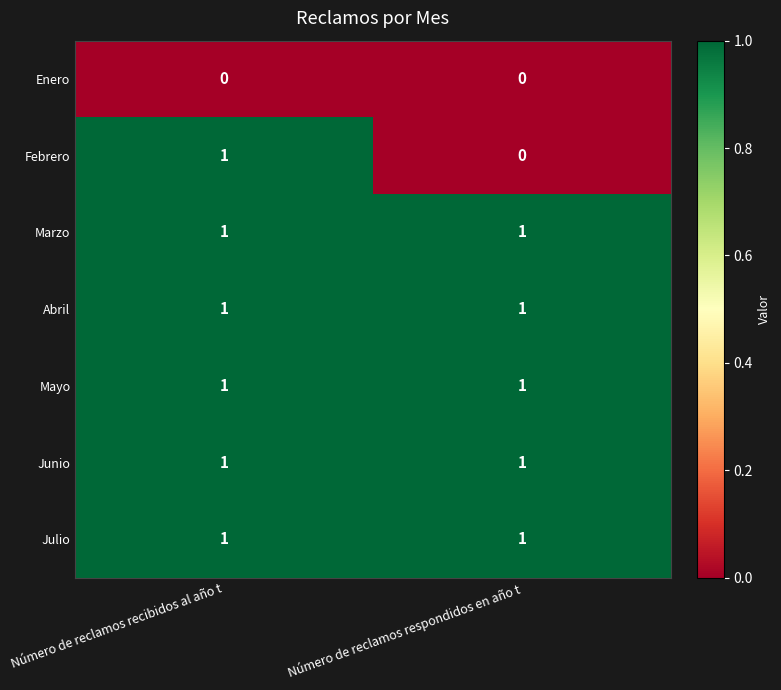

What is the total value across all series at Número de reclamos respondidos en año t?

5